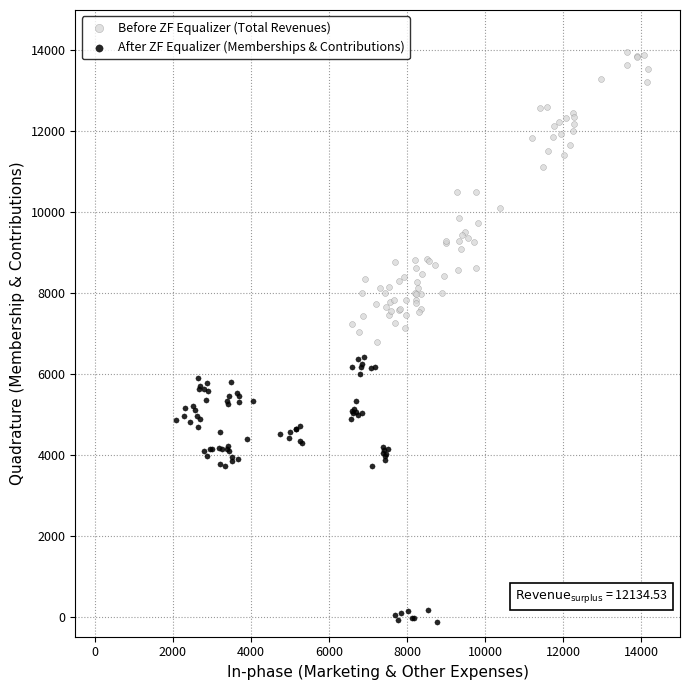

Which series has the largest Y range (max minus min)?

Before ZF Equalizer (Total Revenues)